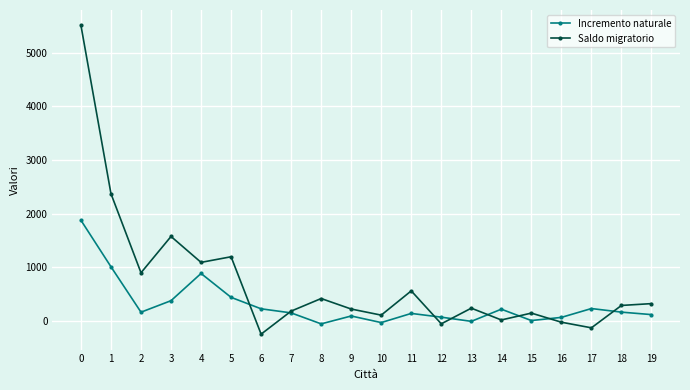

Read the Incremento naturale value at 2.

158